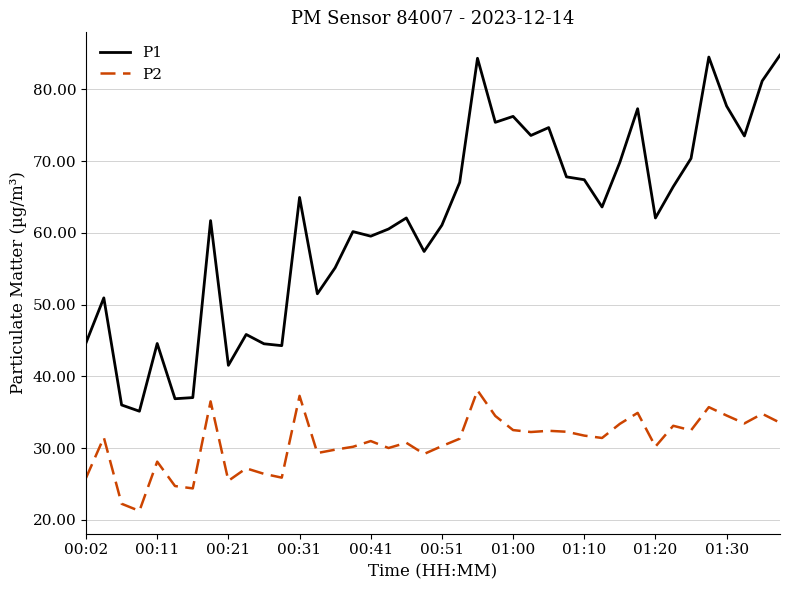

What is the lowest value of the P2 series?

21.2